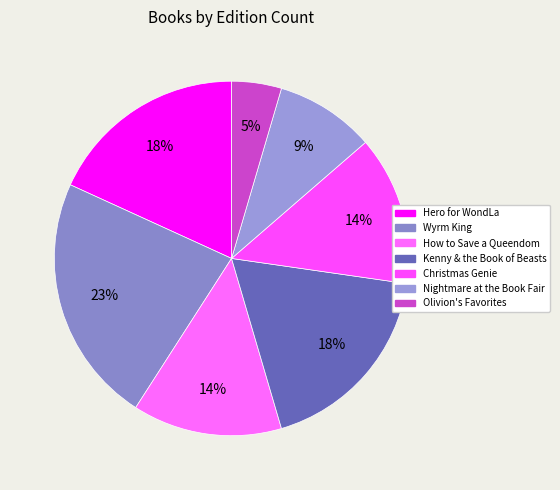

How many slices are in this pie chart?

7